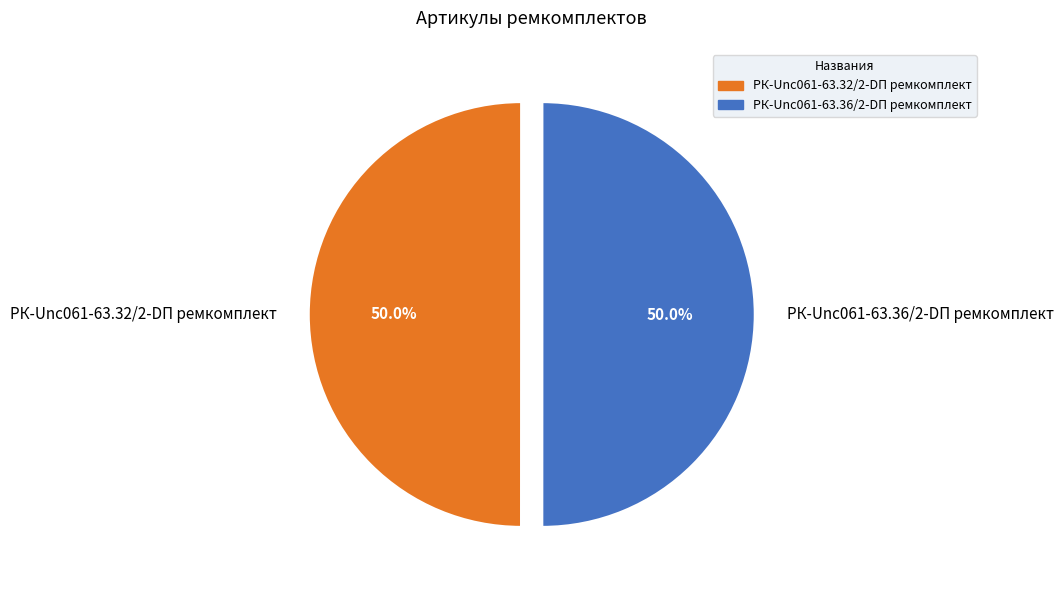

What is the ratio of the value at РК-Unc061-63.36/2-DП ремкомплект to the value at РК-Unc061-63.32/2-DП ремкомплект?

1.0